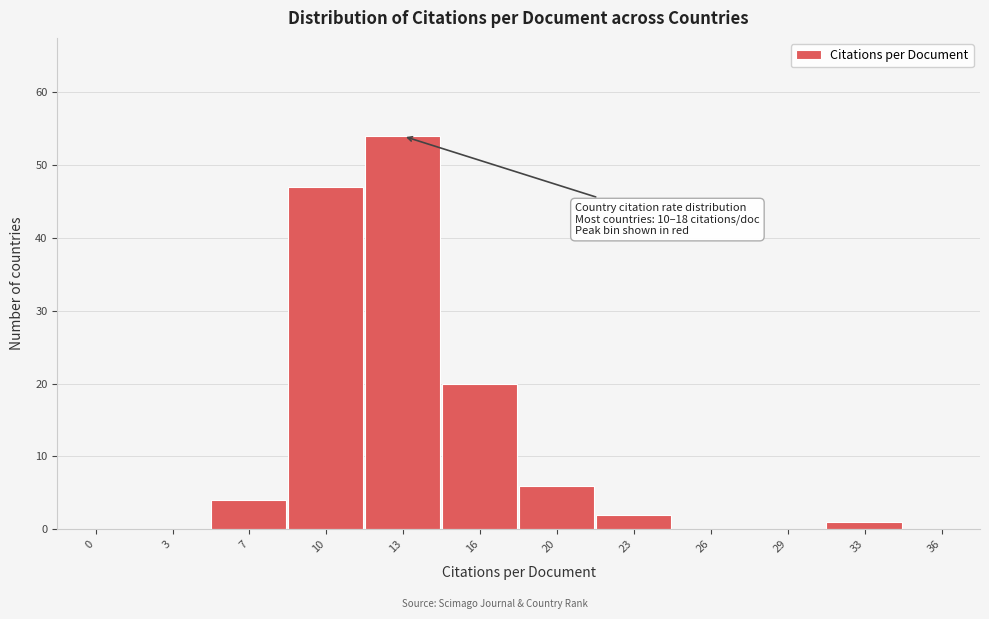

Reading right to left, list all the values displayed in this chart.

36=0	33=1	29=0	26=0	23=2	20=6	16=20	13=54	10=47	7=4	3=0	0=0